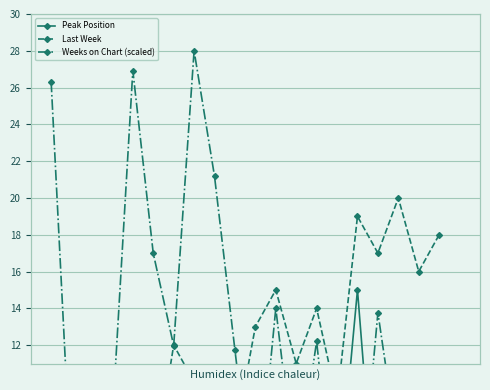

Reading left to right, what are all the values shown in this chart?

Peak Position: 1.0	1.0	1.0	4.0	2.0	4.0	6.0	2.0	5.0	1.0	10.0	3.0	1.0	1.0	3.0	15.0	1.0	1.0	6.0	6.0
Last Week: 1.0	3.0	2.0	6.0	4.0	5.0	12.0	10.0	8.0	7.0	13.0	15.0	11.0	14.0	9.0	19.0	17.0	20.0	16.0	18.0
Weeks on Chart (scaled): 26.3	4.4	1.1	8.0	26.9	17.0	12.0	28.0	21.2	11.7	2.5	14.0	4.7	12.2	1.8	1.6	13.8	6.2	0.7	3.8